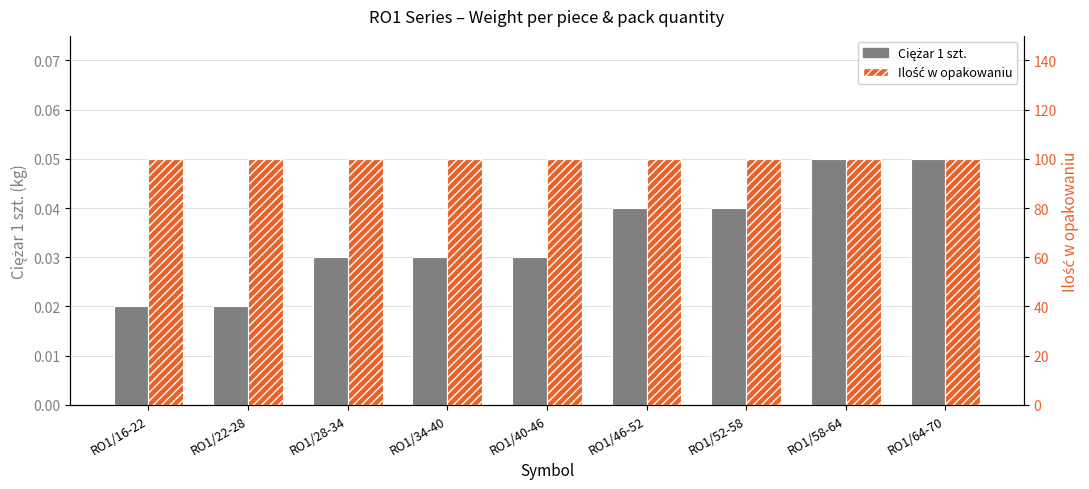

Rank the series by their average value, from lowest to highest.

Ciężar 1 szt., Ilość w opakowaniu